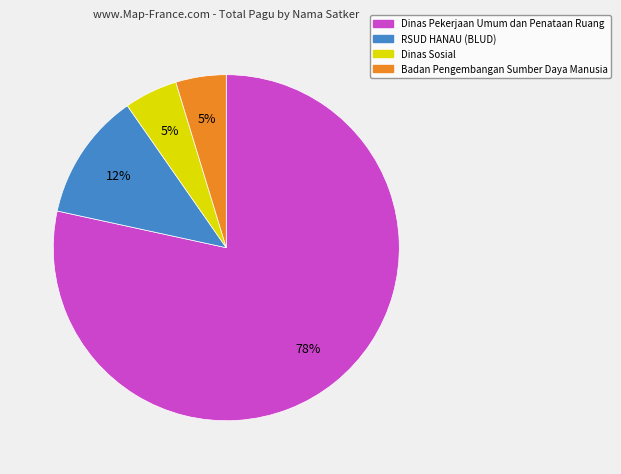

To the nearest percent, what is the average slice percentage?

25%